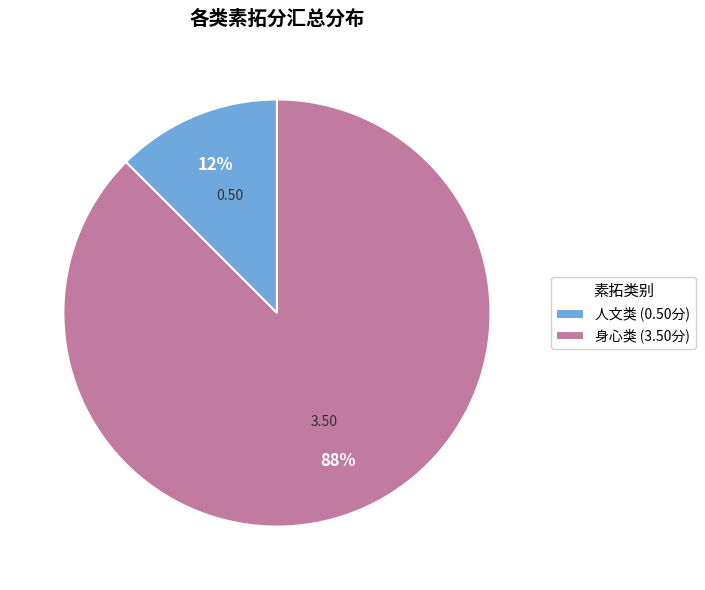

How many segments does this pie chart have?

2